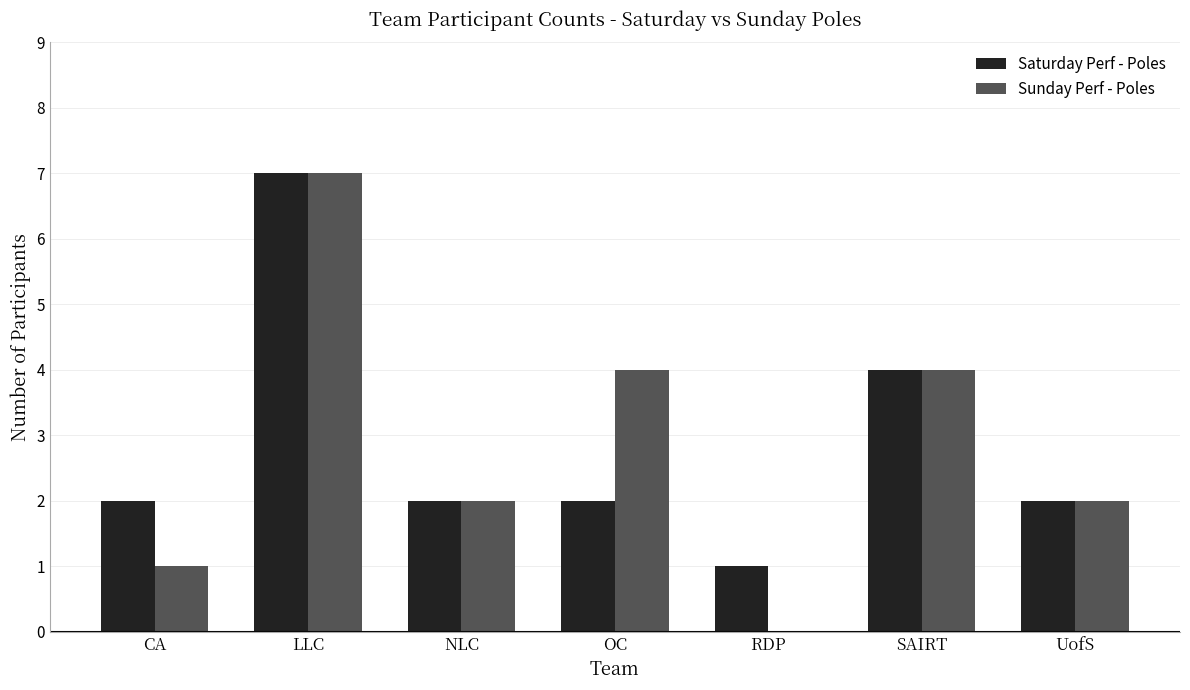

At which label does Sunday Perf - Poles first exceed 2?

LLC